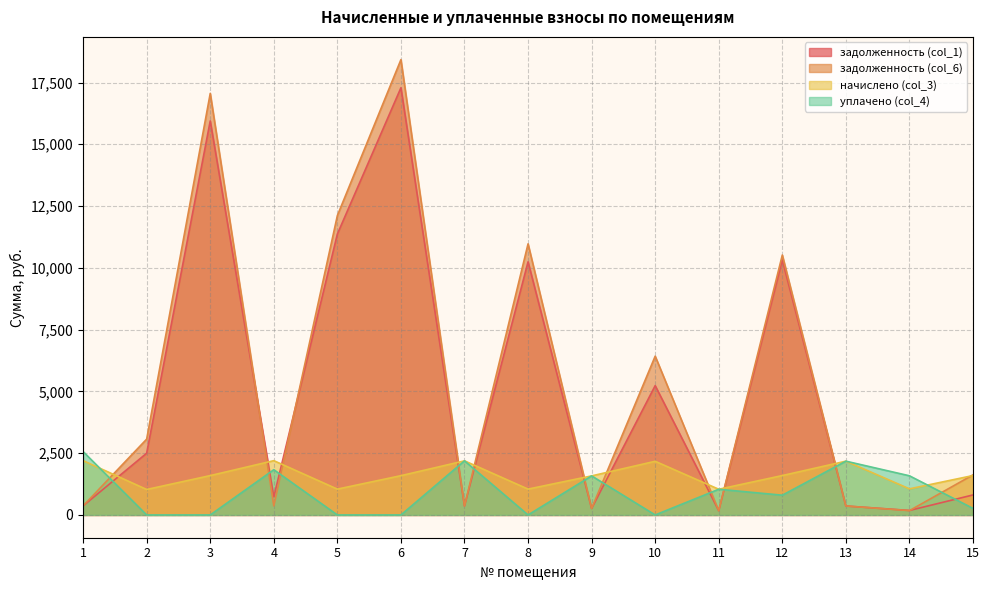

What is the maximum value shown in the chart?

18424.7